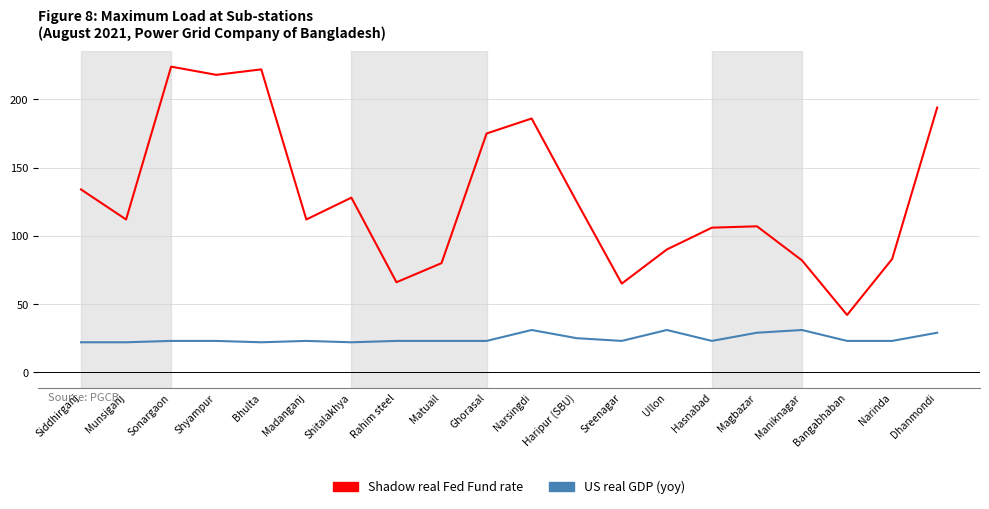

What is the difference between the highest and lowest values at Shitalakhya?

106